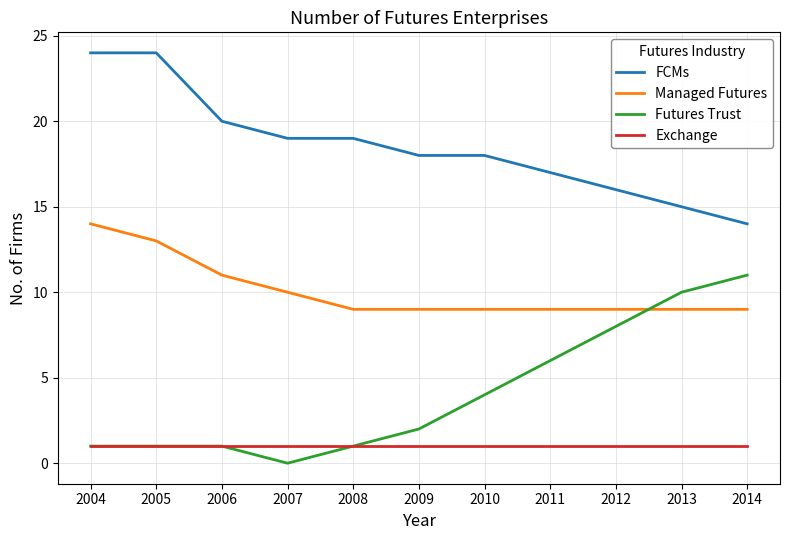

How many FCMs values are between 16 and 20?

7